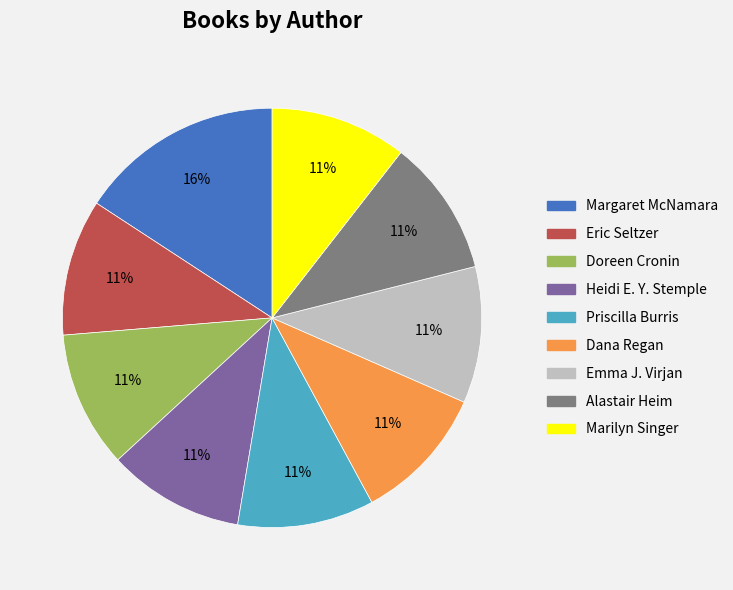

Between Eric Seltzer and Margaret McNamara, which is larger?

Margaret McNamara